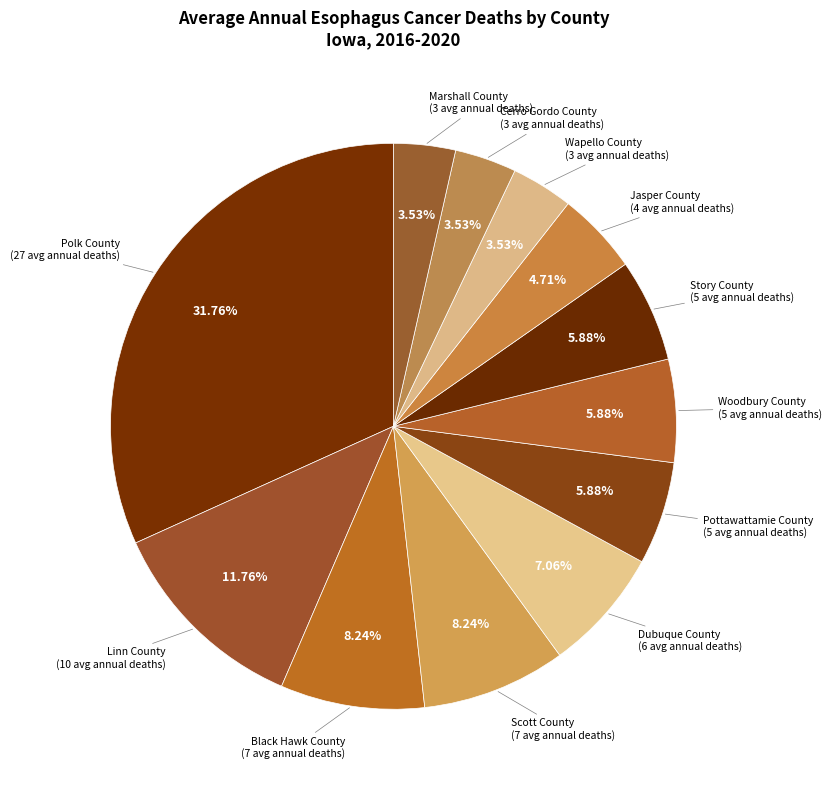

Count the number of slices in the pie.

12